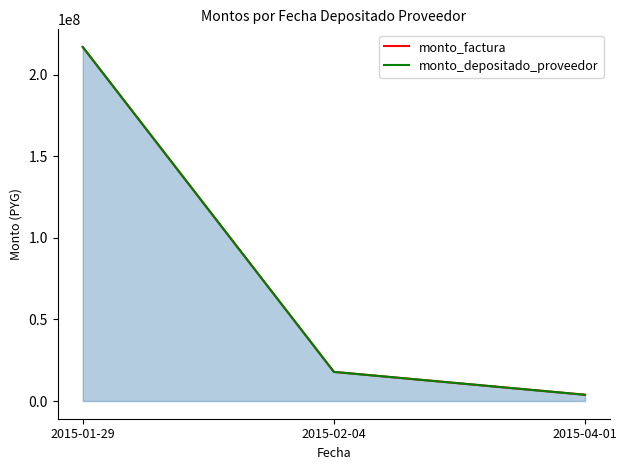

At which category is the sum across all series the highest?

2015-01-29